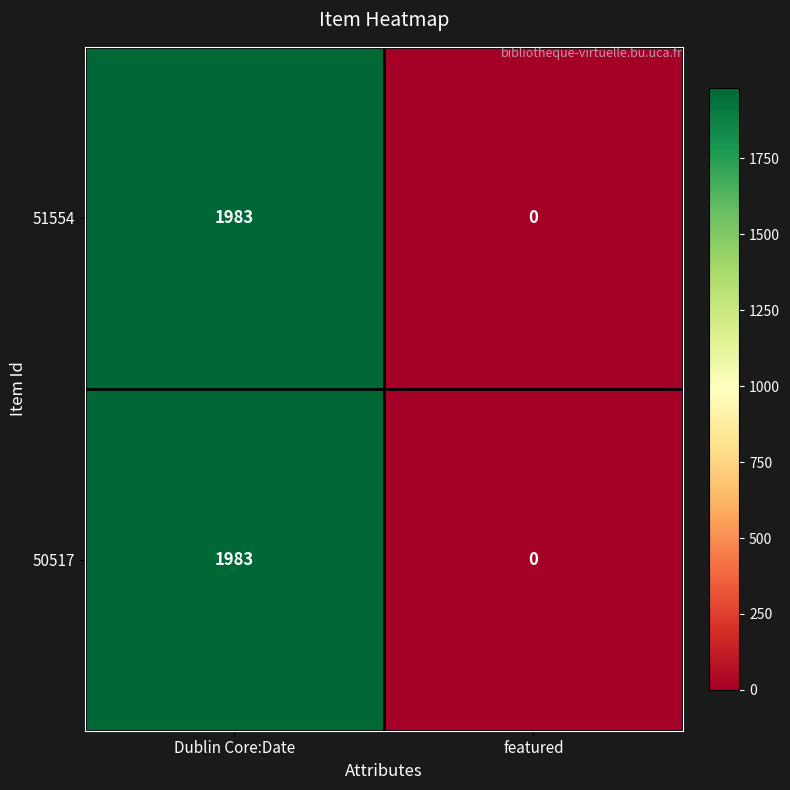

At which category is the sum across all series the highest?

Dublin Core:Date